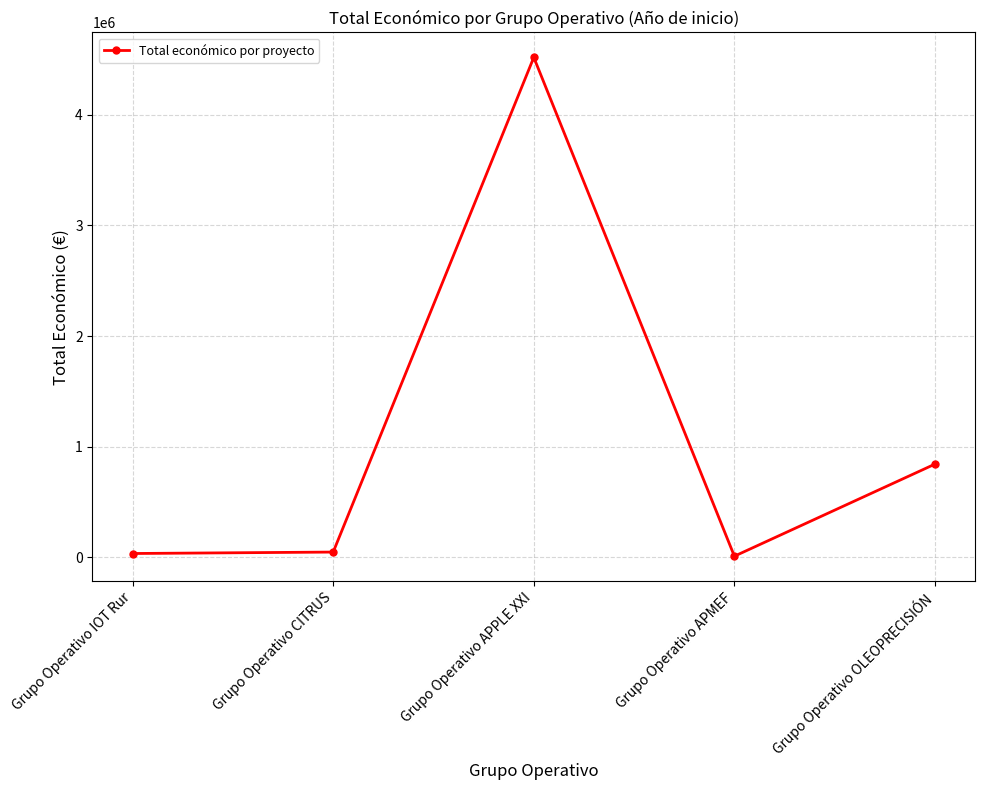

Count the number of categories in the chart.

5